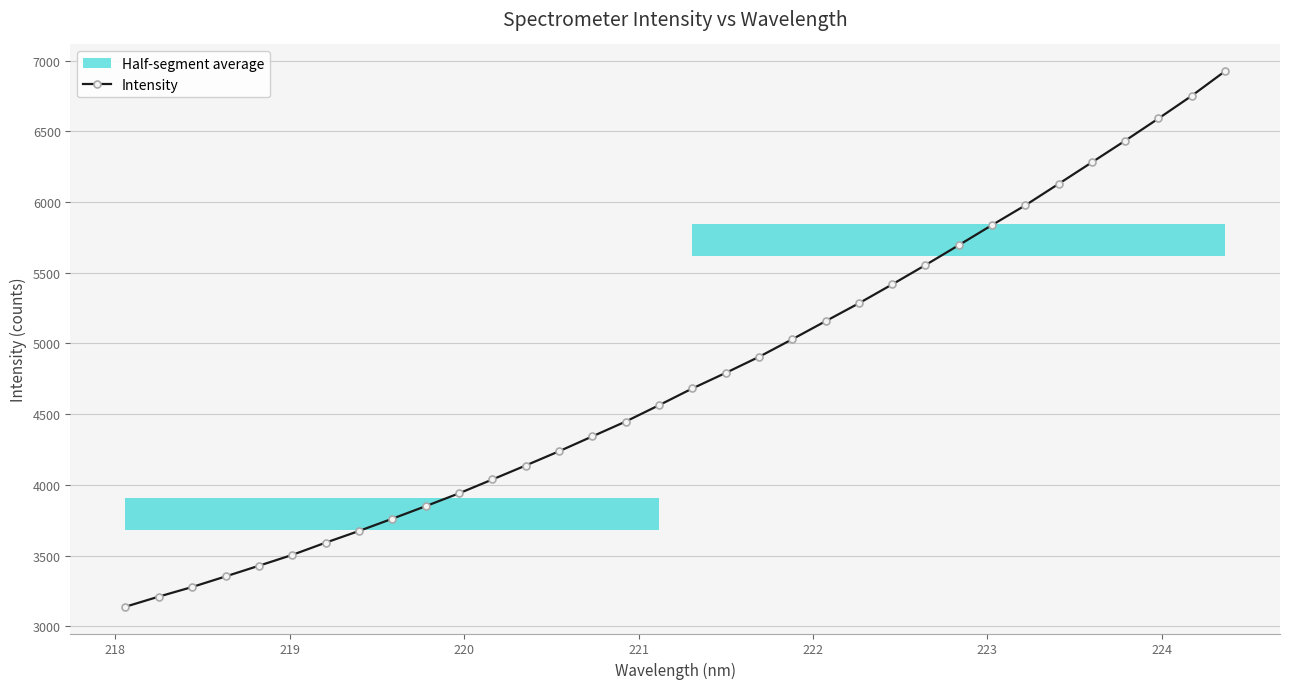

What is the smallest value displayed?

3137.7